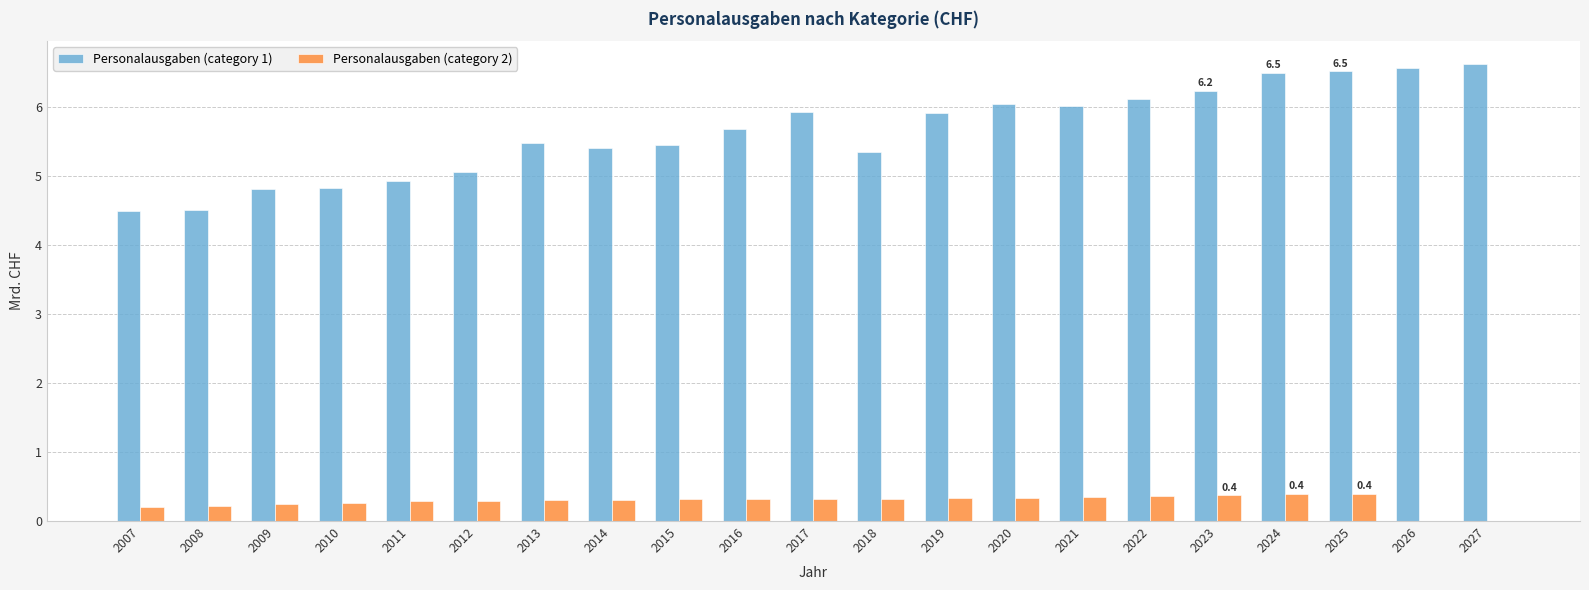

Does the chart contain stacked bars?

No